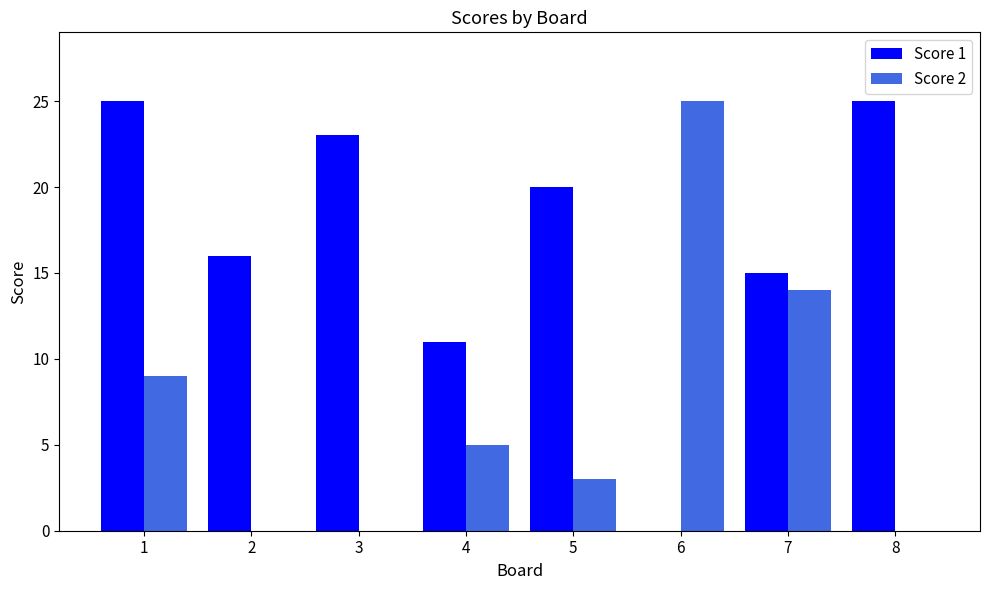

What is the maximum value shown in the chart?

25